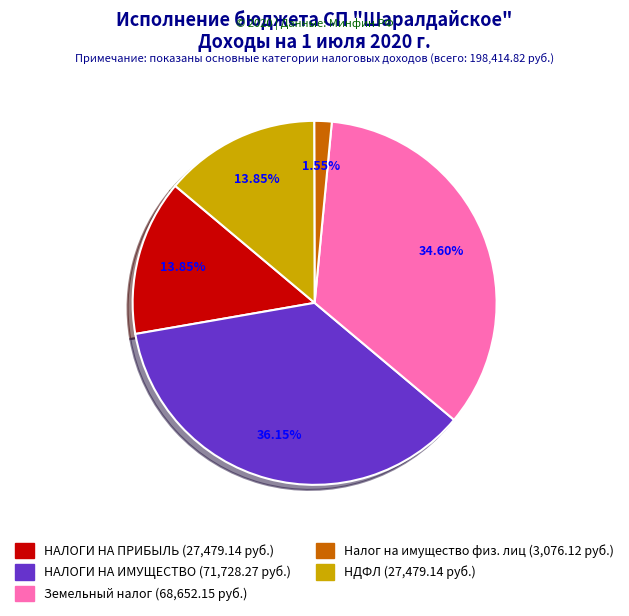

Count the number of slices in the pie.

5